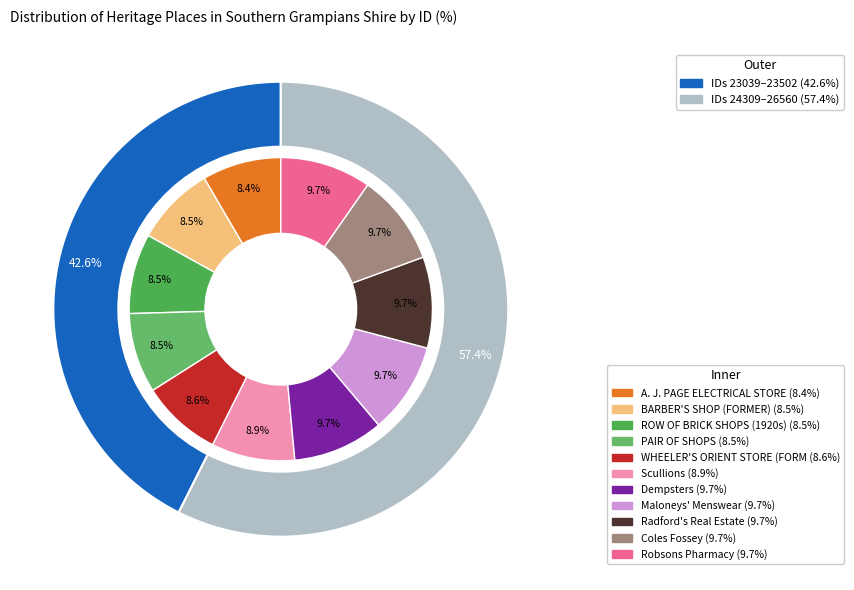

To the nearest percent, what is the difference between the largest and smallest slice percentages?

1%